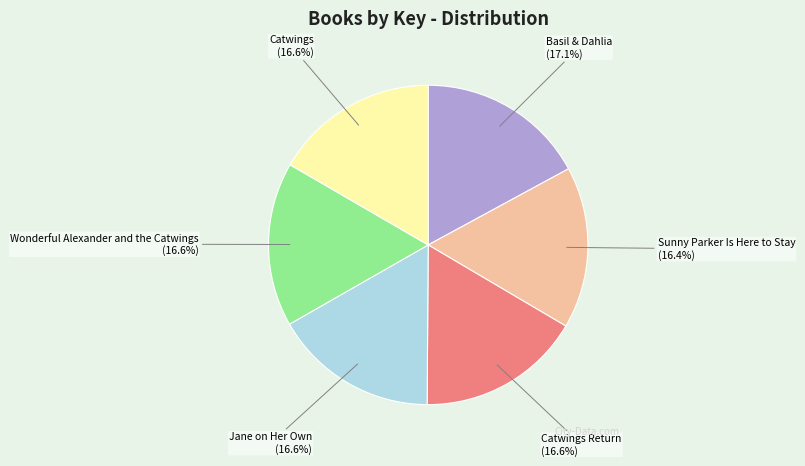

How many segments does this pie chart have?

6